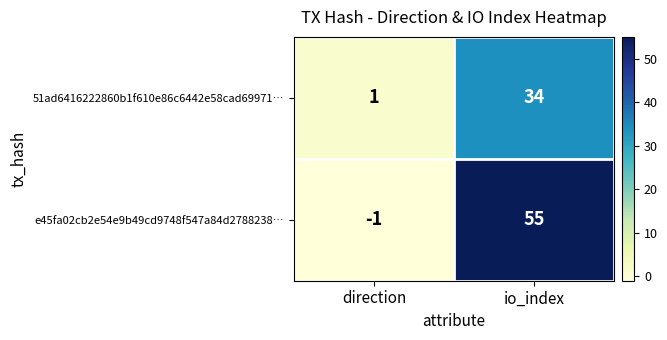

What is the sum of the e45fa02cb2e54e9b49cd9748f547a84d2788238… values at io_index and direction?

54